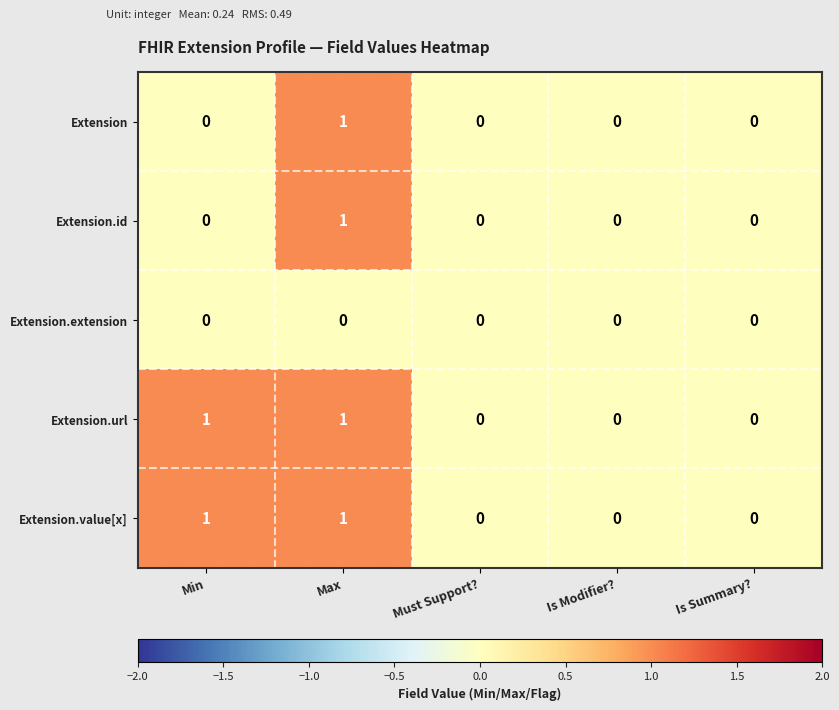

The Extension.value[x] series shows 1 at Min. True or false?

True